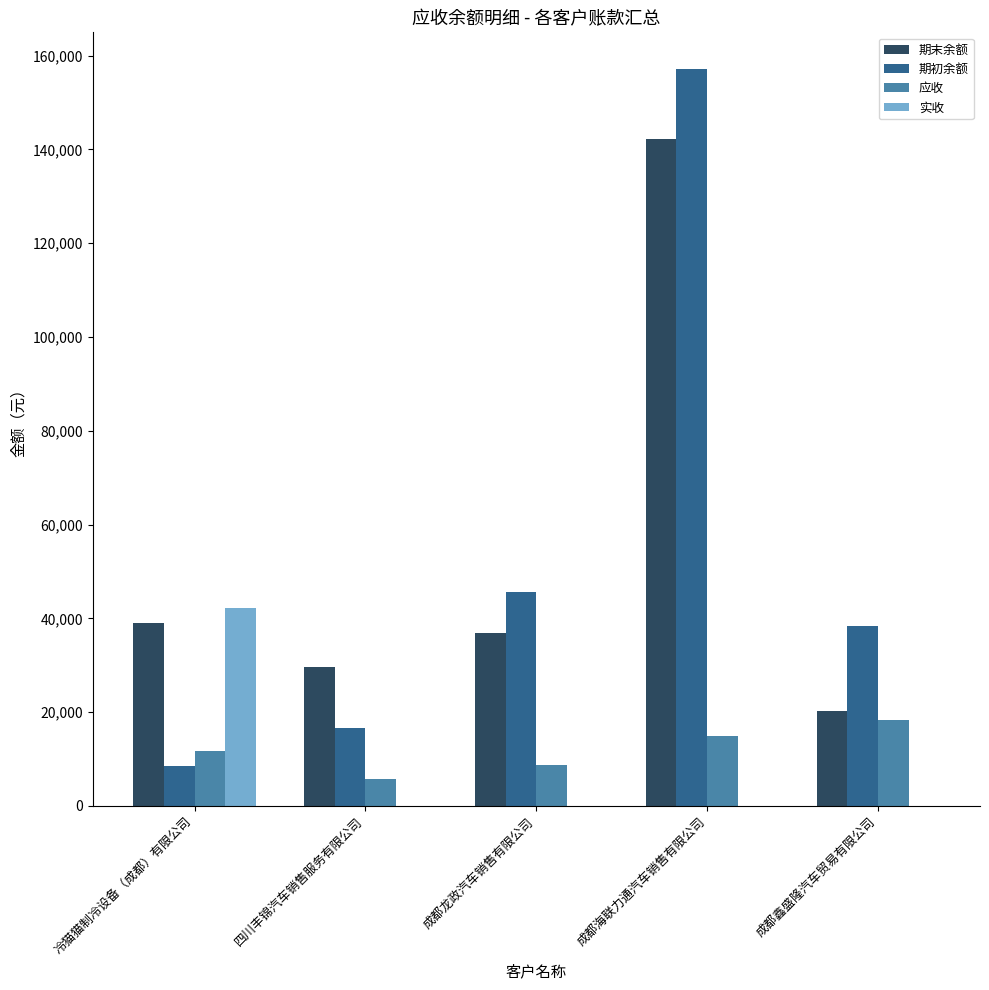

What is the total value across all series at 成都鑫盛隆汽车贸易有限公司?

76806.2